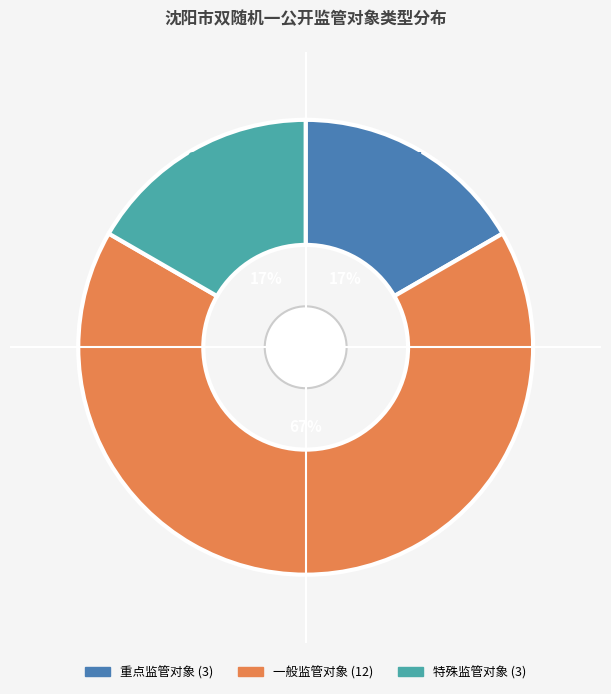

To the nearest percent, what is the difference between the 一般监管对象 and 特殊监管对象 slice percentages?

50%